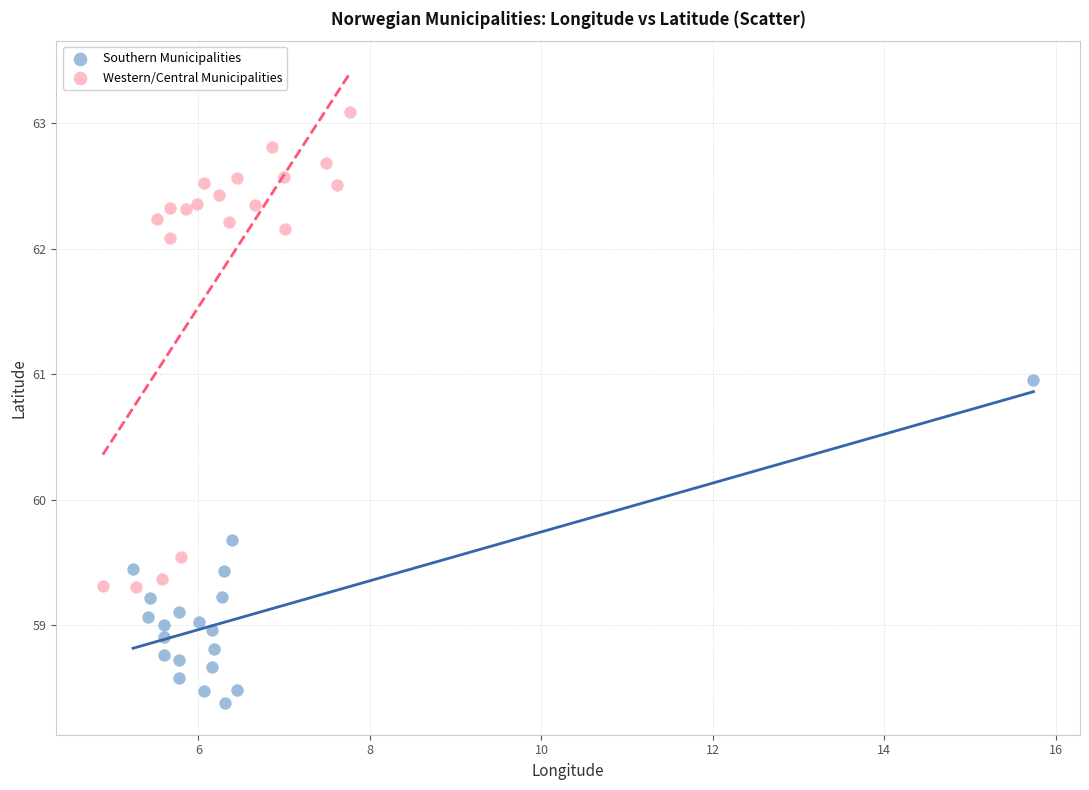

Which series reaches the minimum Y coordinate?

Southern Municipalities